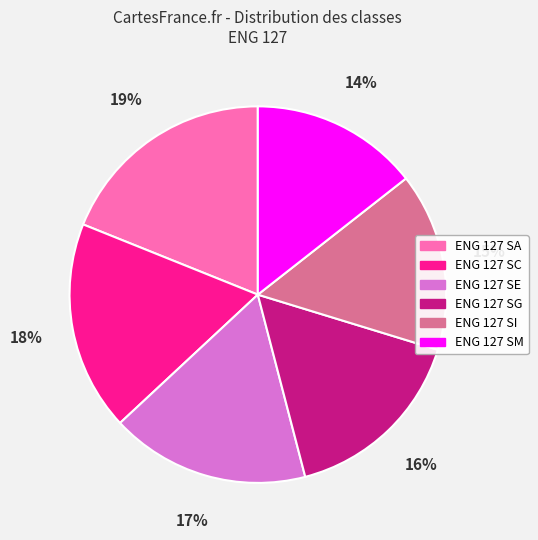

Is there any slice that represents more than half of the pie?

No